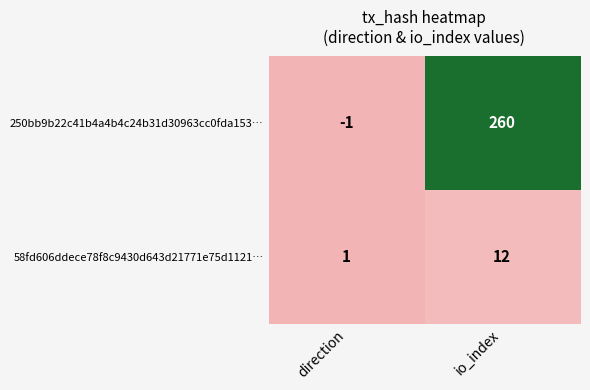

What is the greatest value displayed?

260